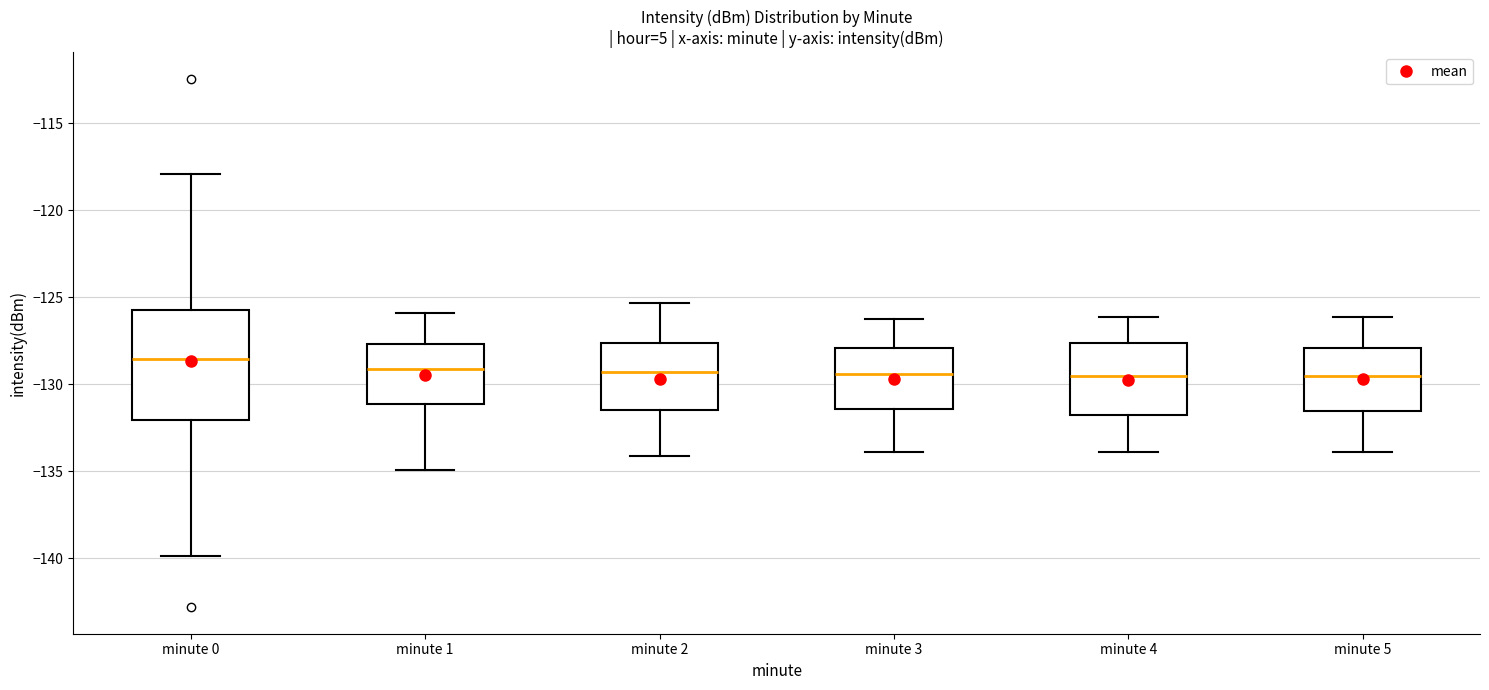

Reading left to right, read every box against the y-axis: the position of its median line, the range the box covers, and the ends of its whiskers. The values are not printed on the chart, so give them approximately, as read against the axis.

minute 0: median -128.5, box -132.0 to -125.5, whiskers -140.0 to -118.0
minute 1: median -129.0, box -131.0 to -127.5, whiskers -135.0 to -126.0
minute 2: median -129.5, box -131.5 to -127.5, whiskers -134.0 to -125.5
minute 3: median -129.5, box -131.5 to -128.0, whiskers -134.0 to -126.0
minute 4: median -129.5, box -132.0 to -127.5, whiskers -134.0 to -126.0
minute 5: median -129.5, box -131.5 to -128.0, whiskers -134.0 to -126.0